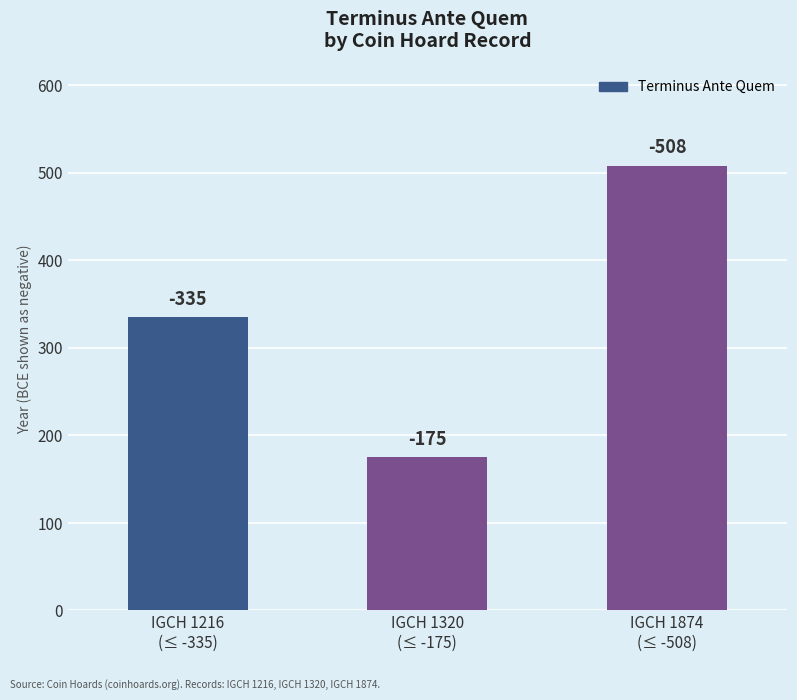

Between IGCH 1874
(≤ -508) and IGCH 1216
(≤ -335), which is larger?

IGCH 1874
(≤ -508)